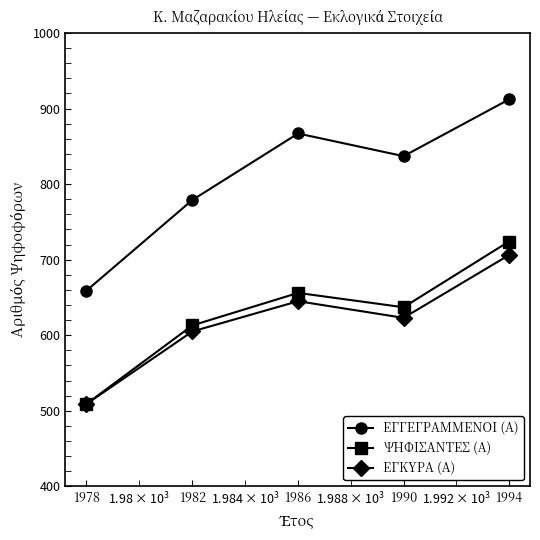

Is this an area chart (filled region under the line)?

No